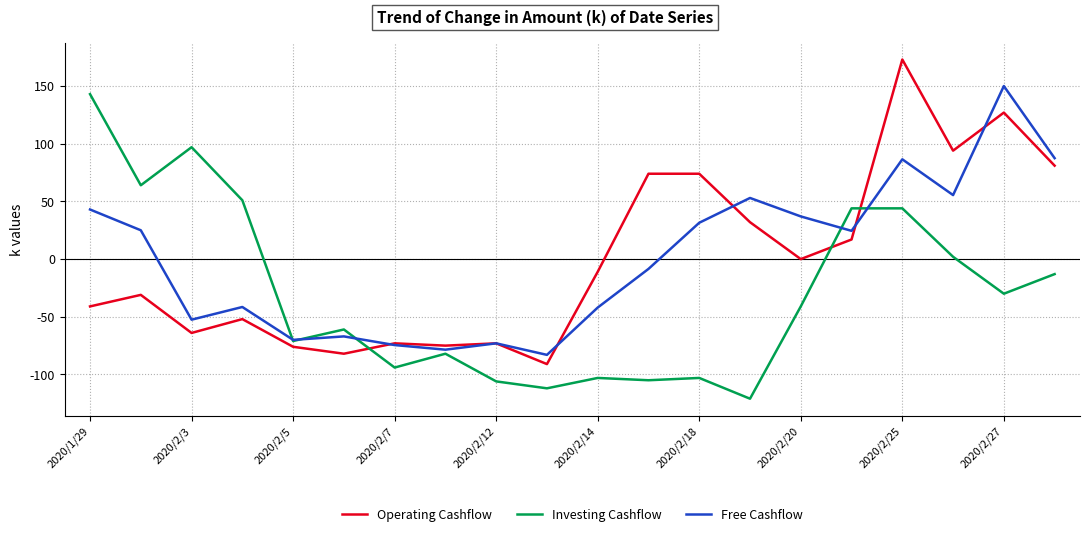

What is the sum of all Investing Cashflow values?

-600.0